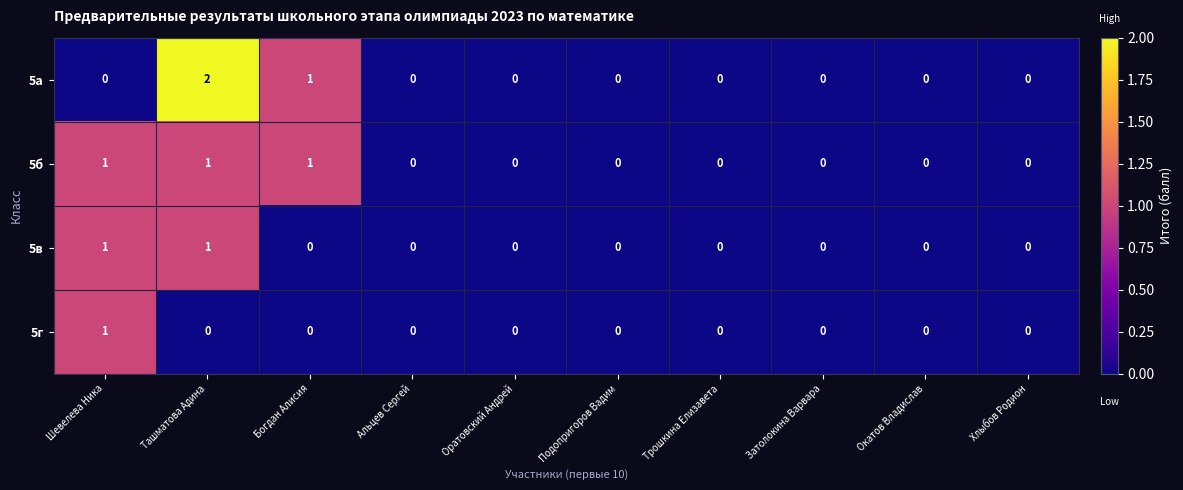

Which label corresponds to the largest value in the chart?

Ташматова Адина